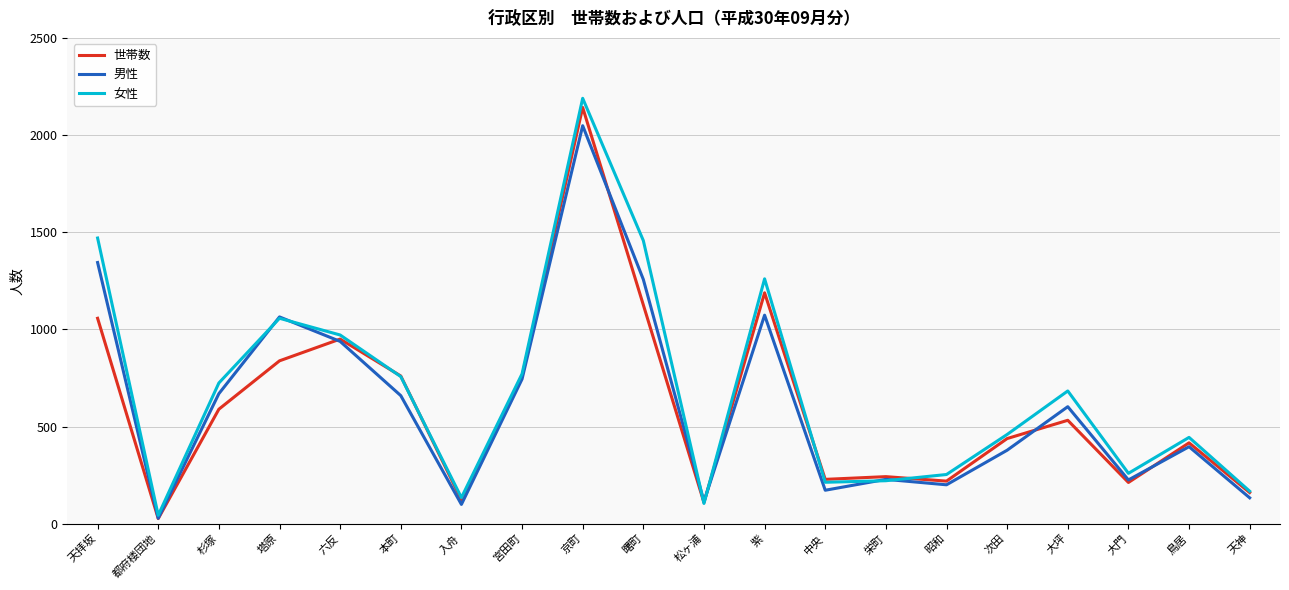

True or false: 男性 has a value of 520 at 鳥居.

False